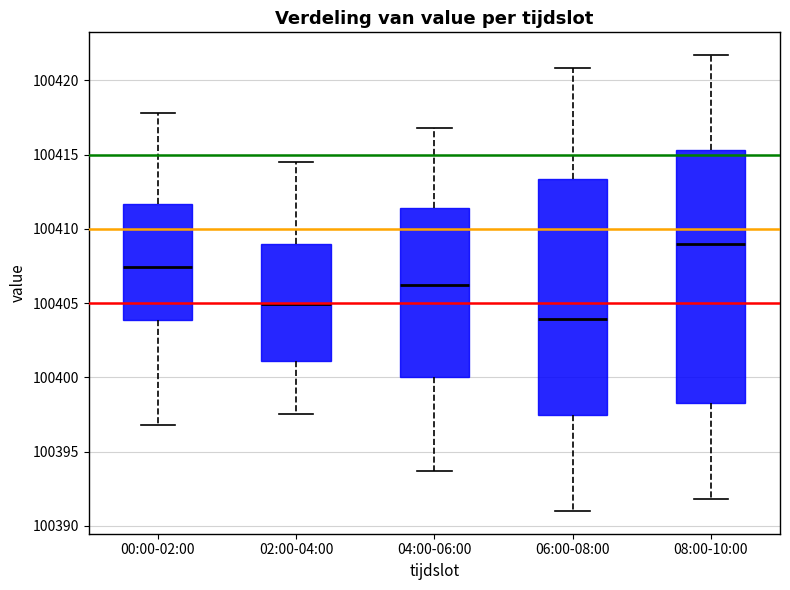

Comparing the boxes themselves (not the whiskers), which one is the tallest?

08:00-10:00